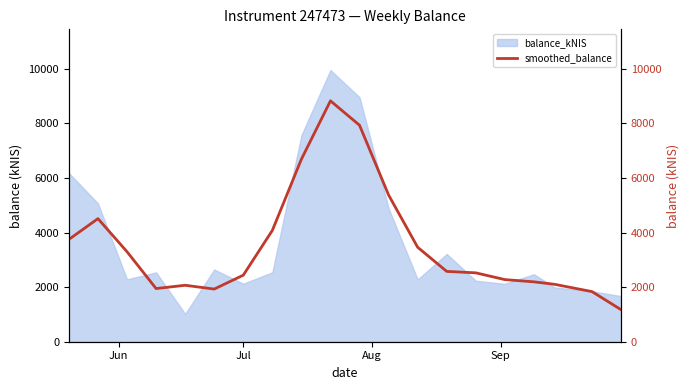

Does the chart display data point markers on the line(s)?

No